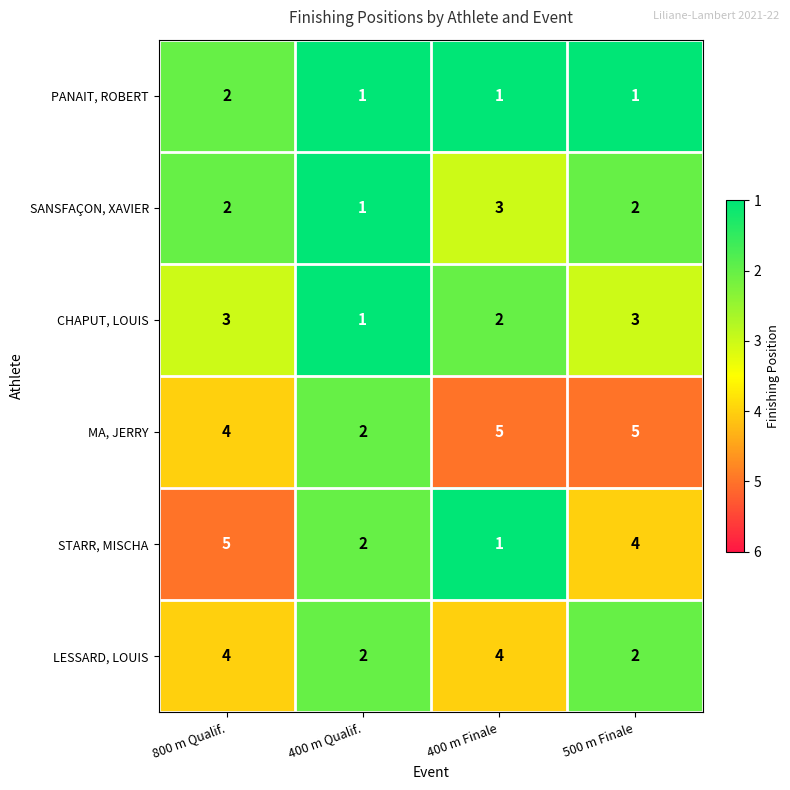

What is the maximum value for CHAPUT, LOUIS?

3